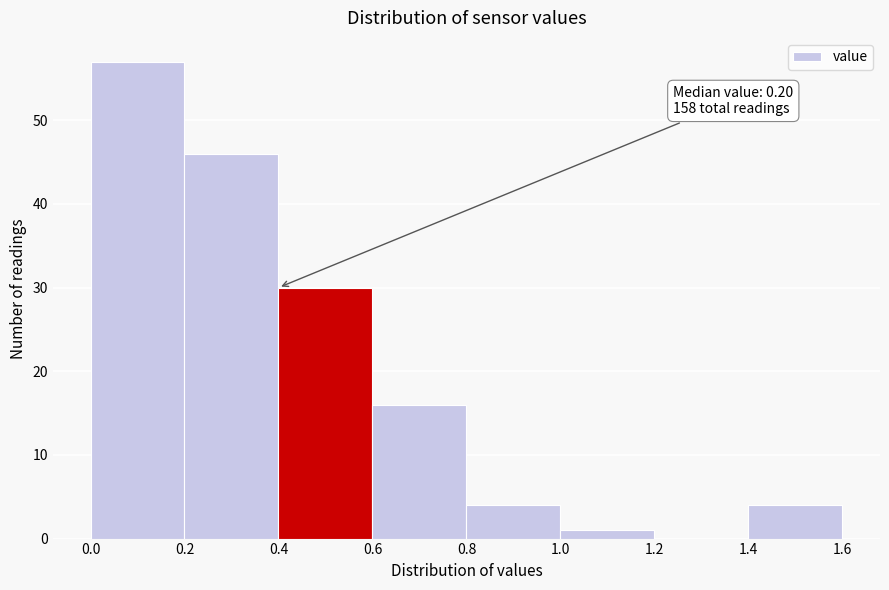

Over which range of the x-axis is the bar tallest?

0.0 to 0.2